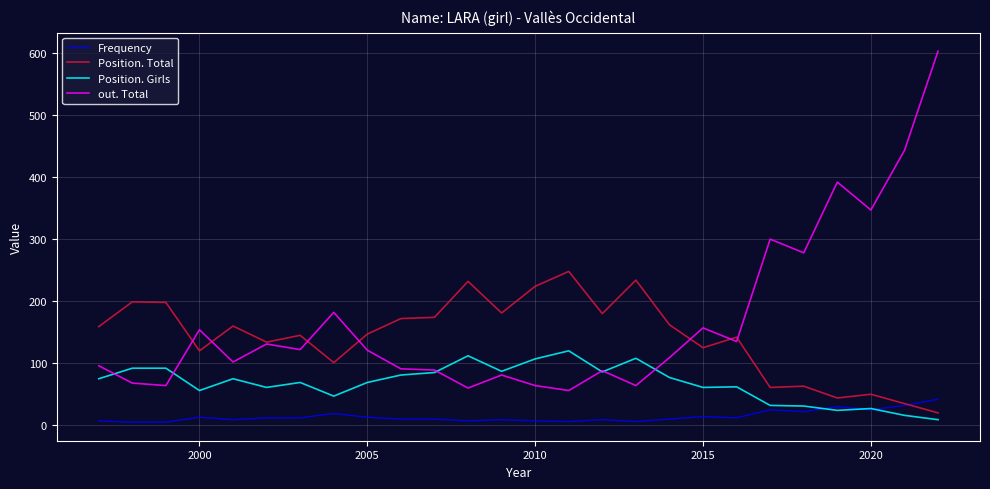

Rank the series by their maximum value, from lowest to highest.

Frequency, Position. Girls, Position. Total, out. Total